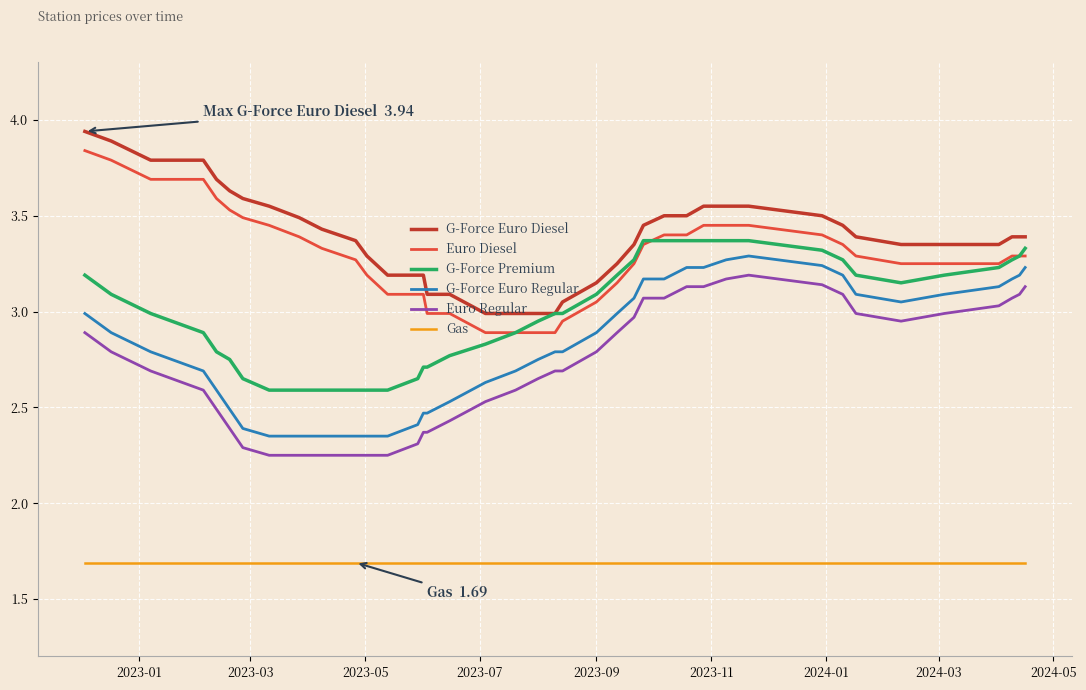

True or false: Gas and Euro Diesel cross at least once.

False